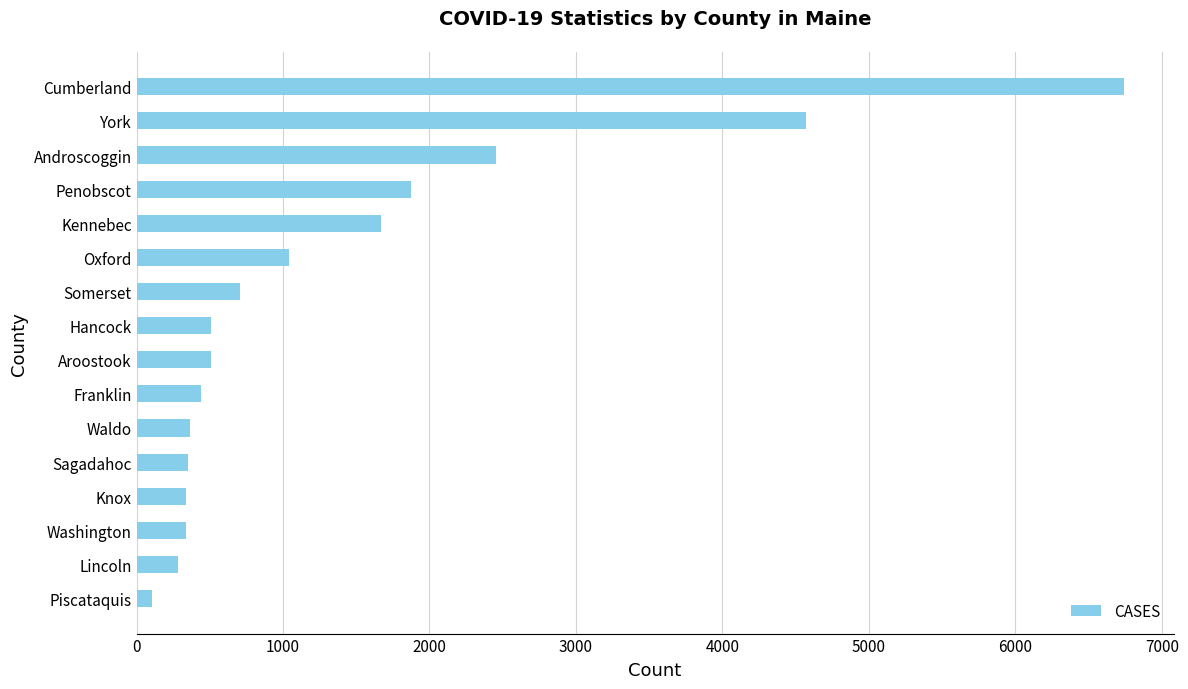

What is the ratio of the value at Franklin to the value at Washington?

1.3